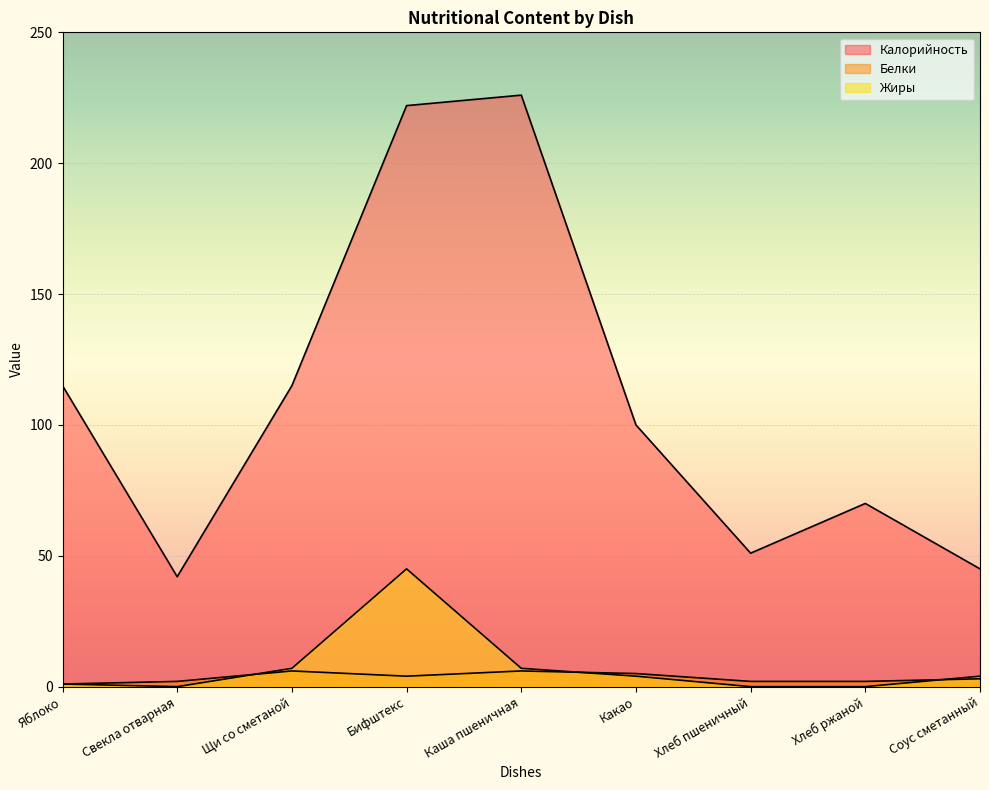

Is it true that Белки equals 9 at Какао?

False